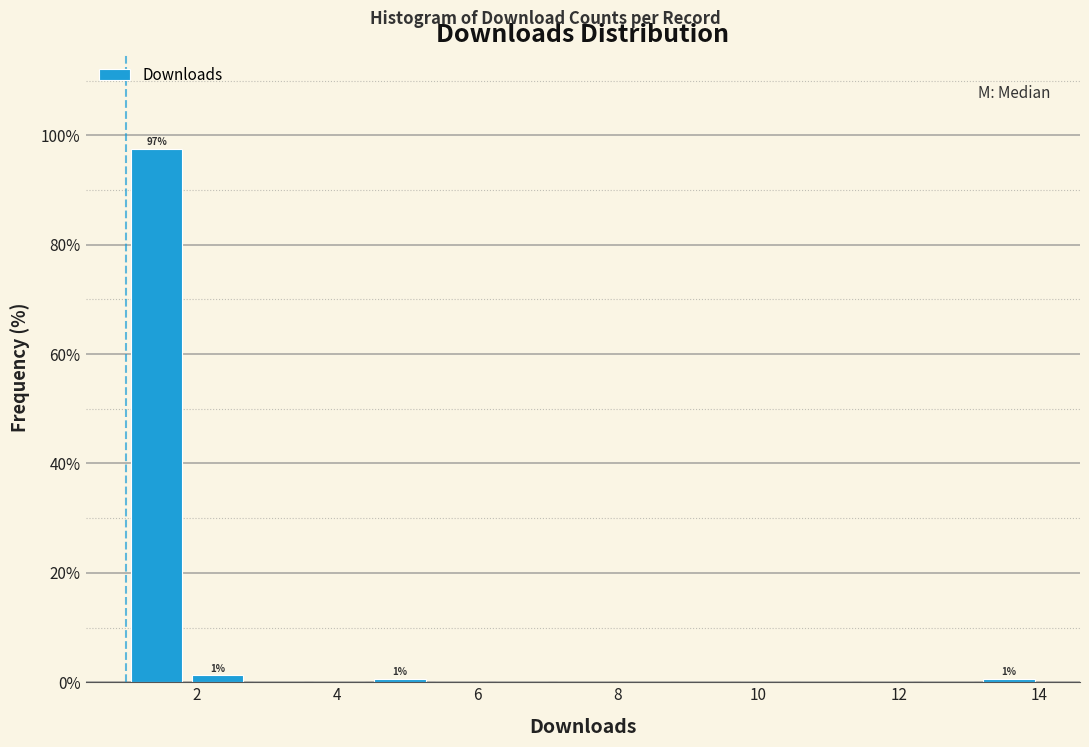

Over which range of the x-axis is the bar tallest?

1.0 to 1.8